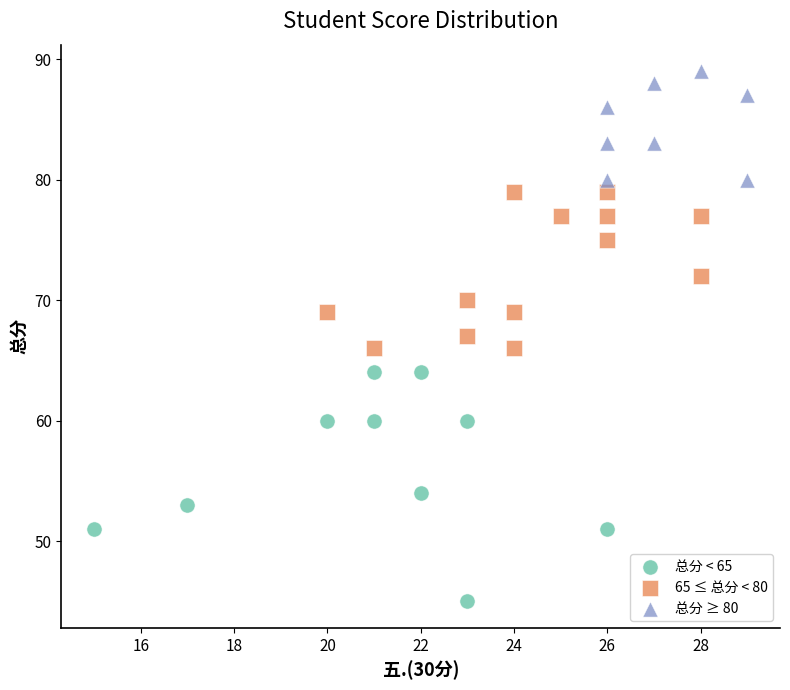

Which series contains the highest Y value?

总分 ≥ 80